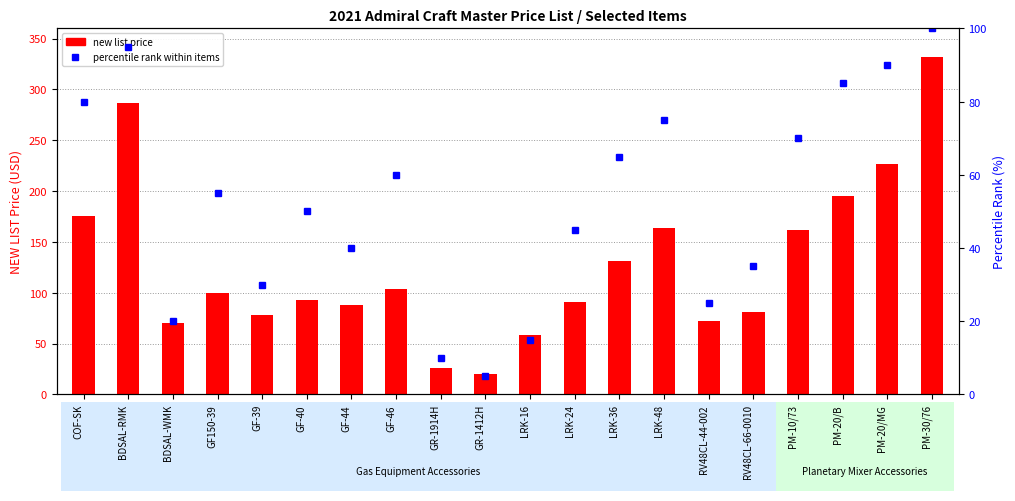

Reading right to left, extract all data points from this chart.

new list price: PM-30/76=331.7	PM-20/MG=226.8	PM-20/B=195.2	PM-10/73=161.6	RV48CL-66-0010=81.5	RV48CL-44-002=72.1	LRK-48=163.9	LRK-36=131.5	LRK-24=90.7	LRK-16=58.6	GR-1412H=19.8	GR-1914H=25.9	GF-46=103.8	GF-44=88.2	GF-40=92.7	GF-39=78.3	GF150-39=99.6	BDSAL-WMK=70.1	BDSAL-RMK=286.2	COF-SK=175.5
percentile rank within items: PM-30/76=100.0	PM-20/MG=90.0	PM-20/B=85.0	PM-10/73=70.0	RV48CL-66-0010=35.0	RV48CL-44-002=25.0	LRK-48=75.0	LRK-36=65.0	LRK-24=45.0	LRK-16=15.0	GR-1412H=5.0	GR-1914H=10.0	GF-46=60.0	GF-44=40.0	GF-40=50.0	GF-39=30.0	GF150-39=55.0	BDSAL-WMK=20.0	BDSAL-RMK=95.0	COF-SK=80.0